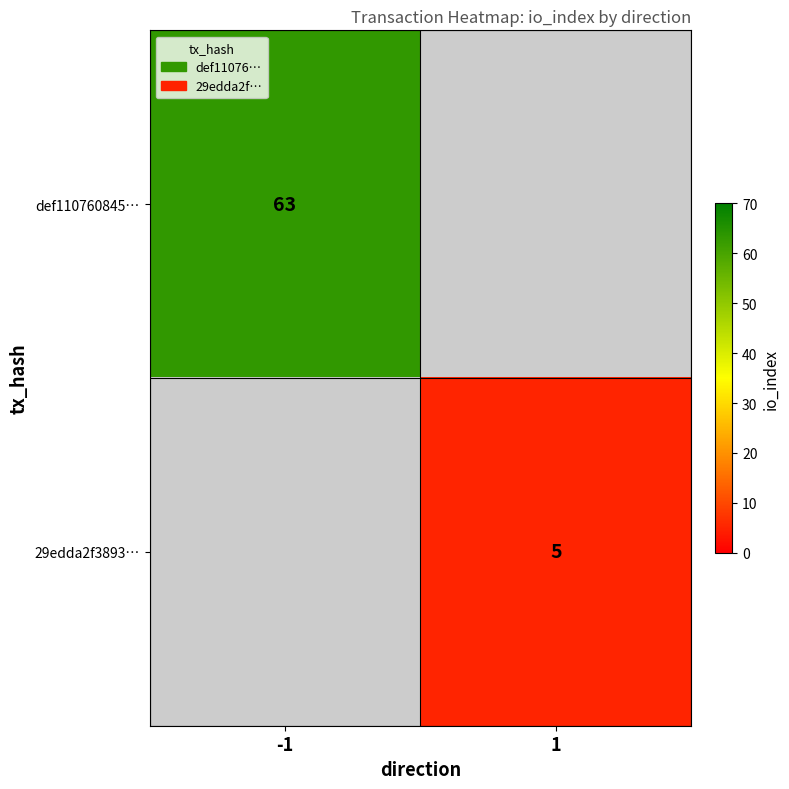

Is it true that def110760845… equals 106.5 at -1?

False